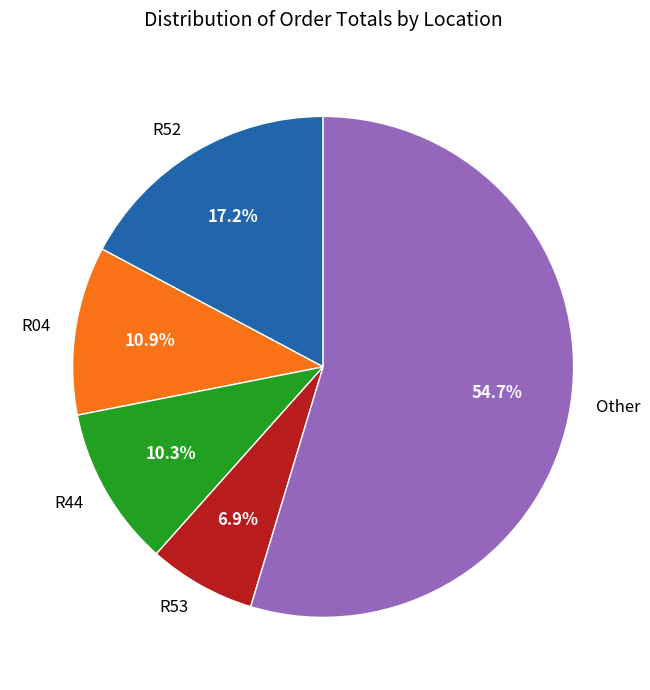

What is the total percentage of R44 and Other?

65.0%